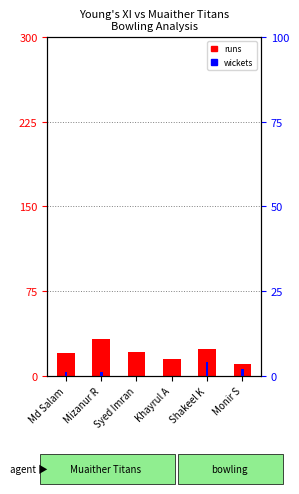

What is the difference between the maximum and minimum values in the wickets series?

4